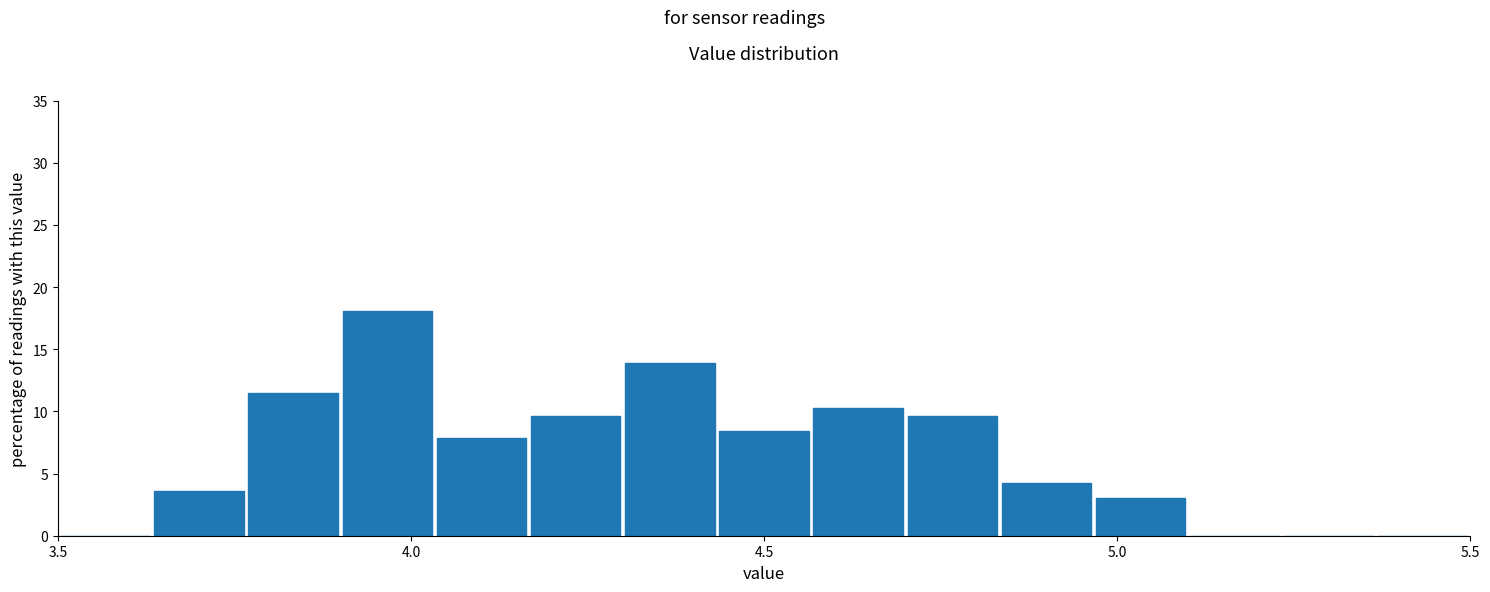

Around what value on the x-axis is the tallest bar? Give the approximate position of its centre, as read against the axis.

3.95